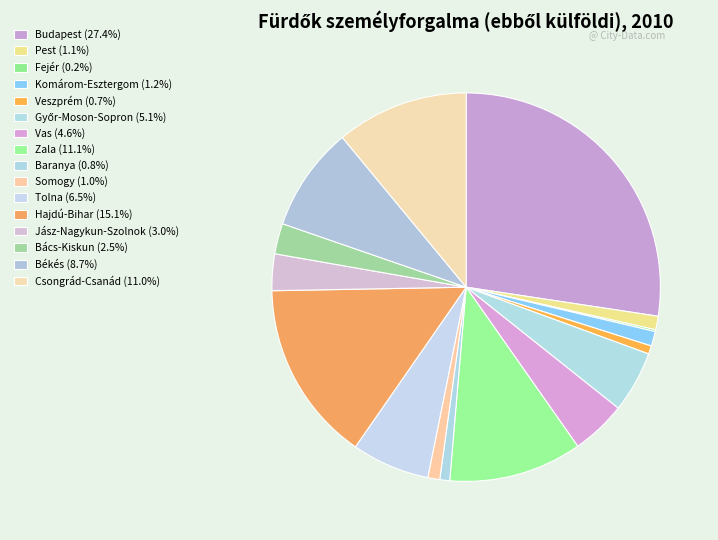

The Jász-Nagykun-Szolnok slice represents 3% of the pie. True or false?

True